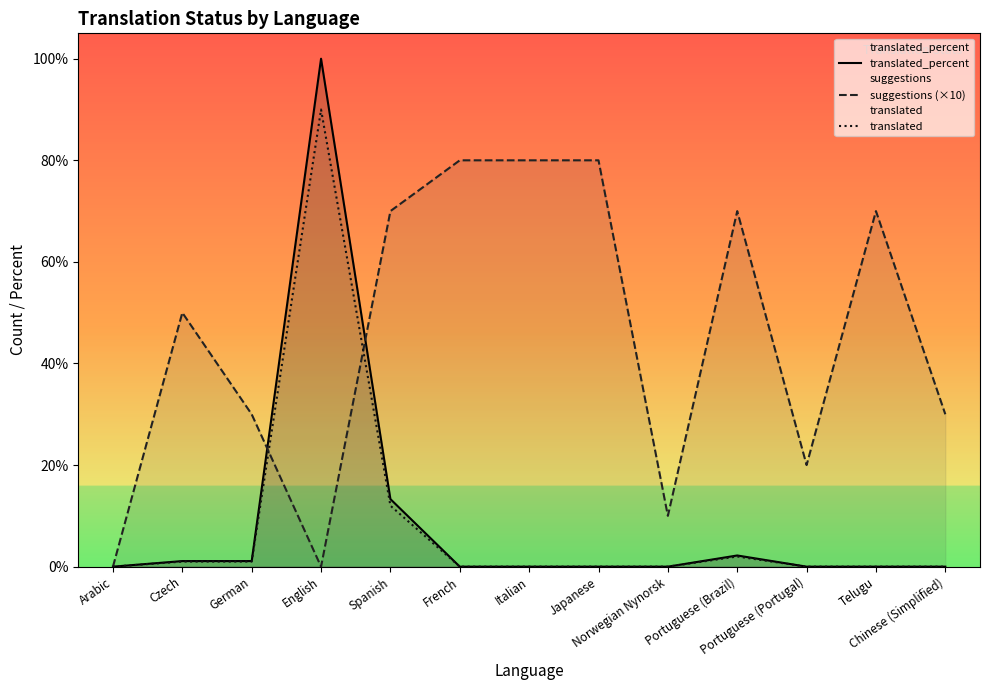

True or false: translated and translated_percent cross at least once.

False